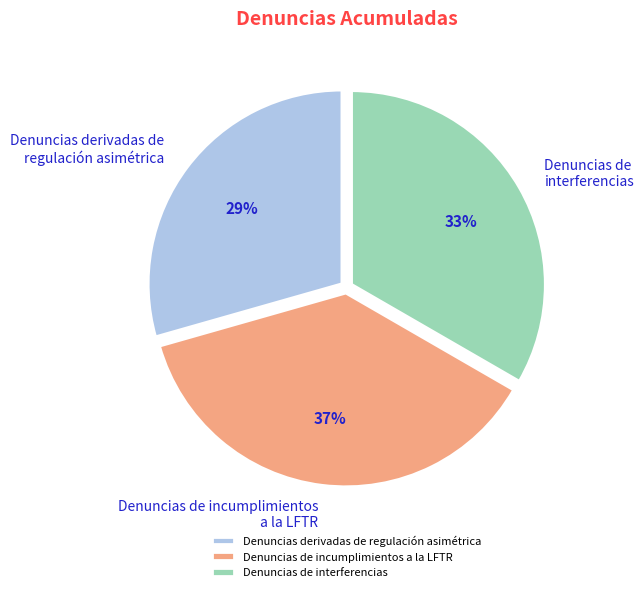

To the nearest percent, what is the difference between the largest and smallest slice percentages?

8%